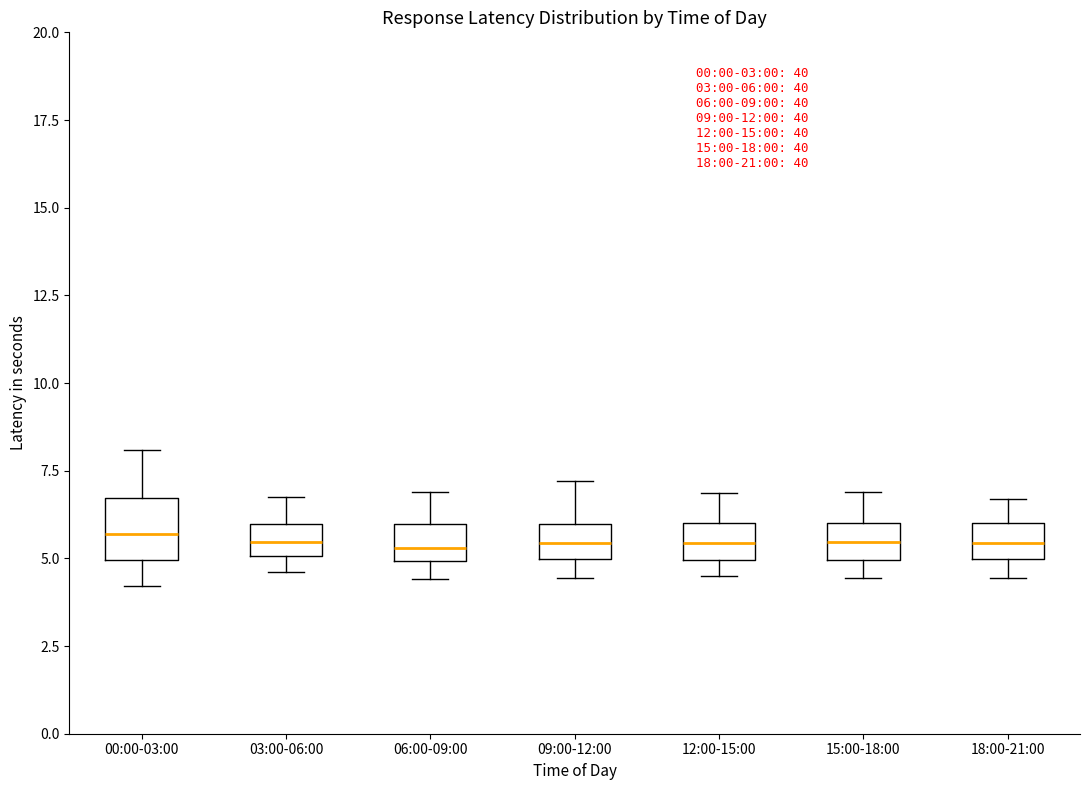

Comparing the boxes themselves (not the whiskers), which one is the tallest?

00:00-03:00